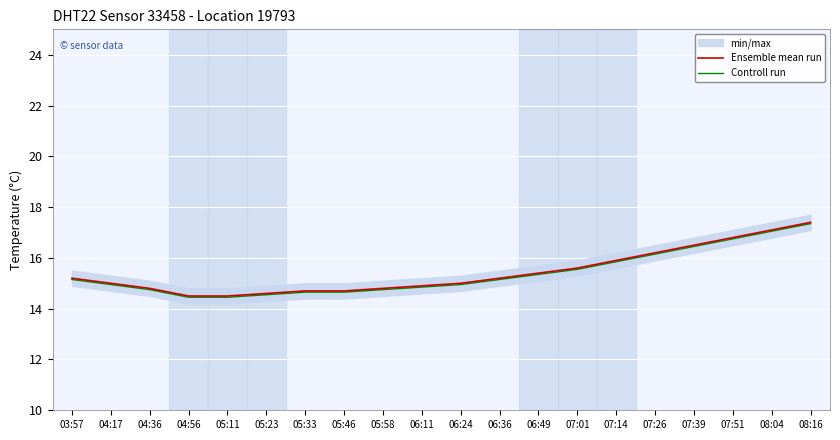

What is the average value of the Controll run series?

15.4